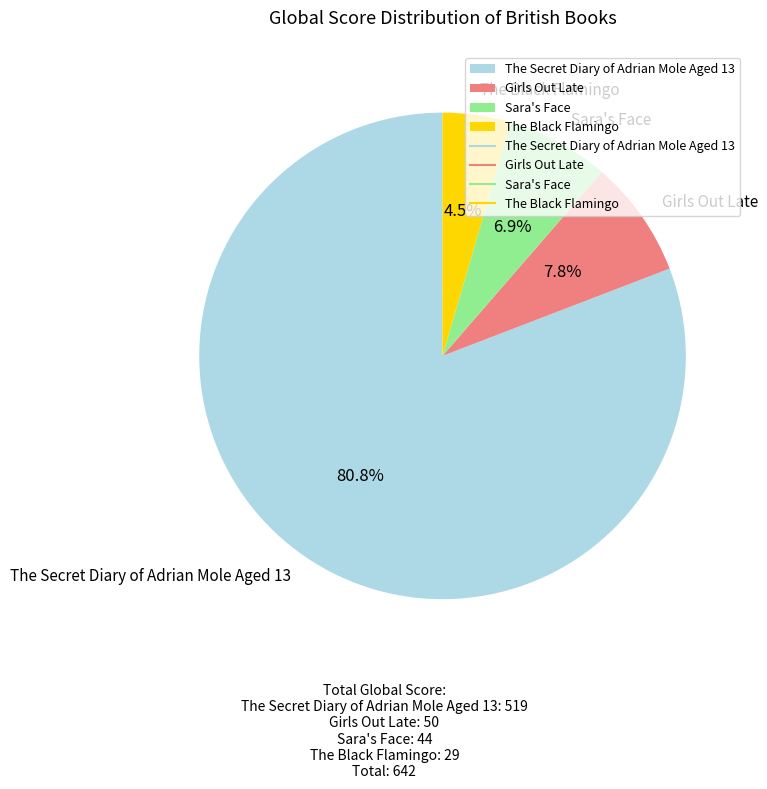

What percentage is the Girls Out Late slice, to the nearest percent?

8%